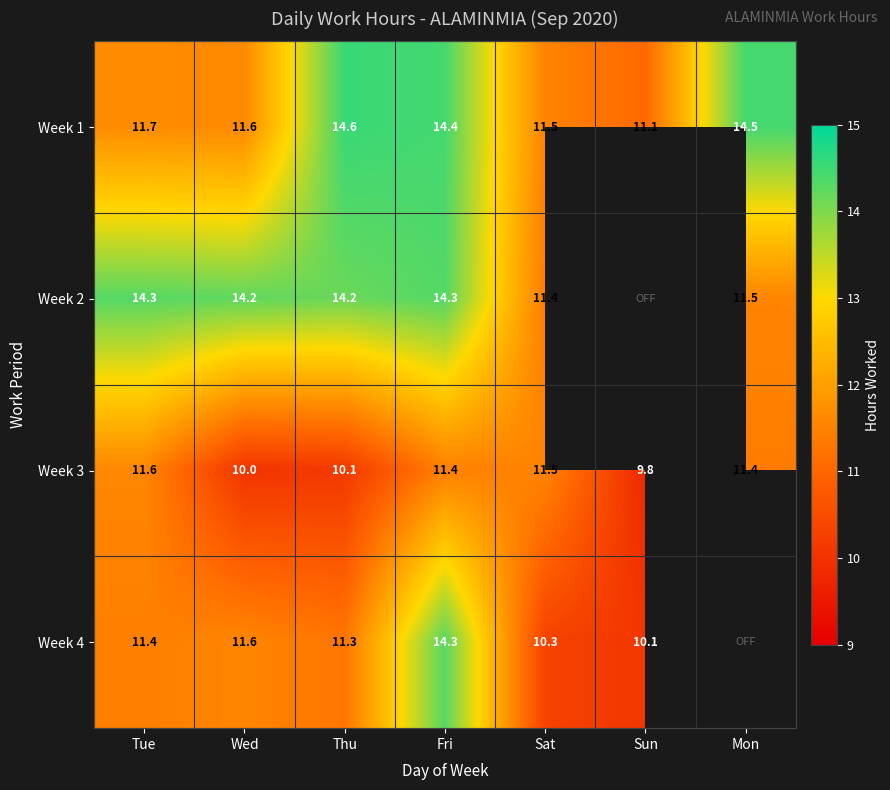

What is the sum of all Week 3 values?

75.8